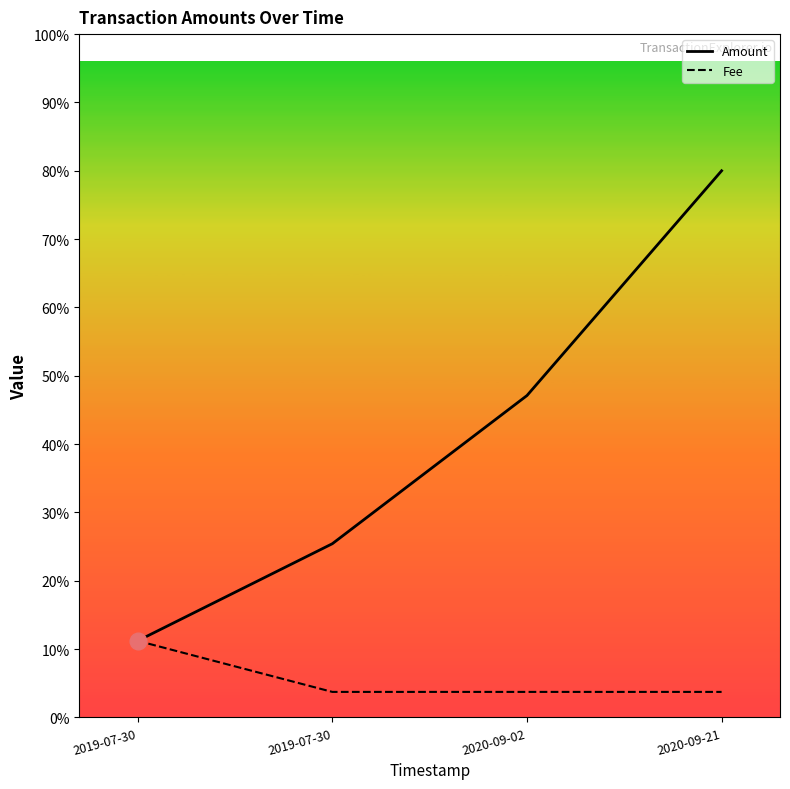

True or false: Amount and Fee intersect in this chart.

False